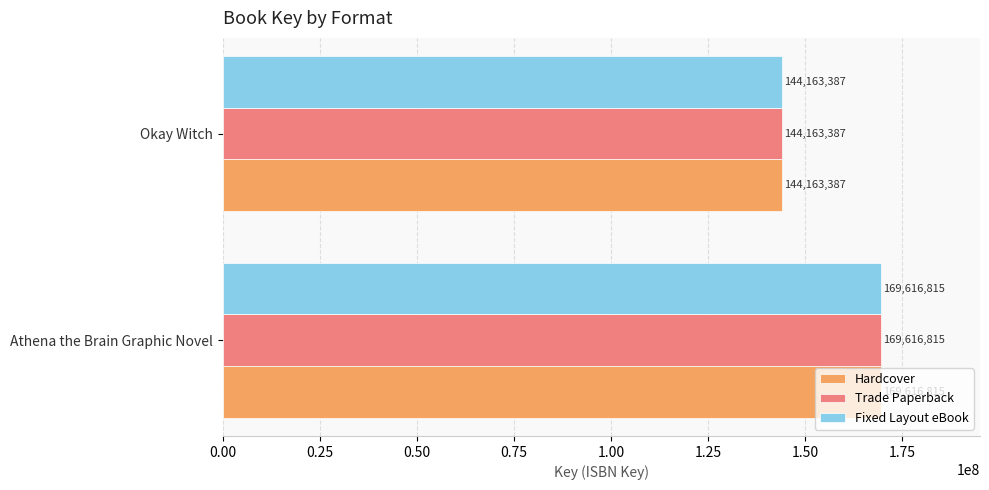

What is the smallest value displayed?

144163387